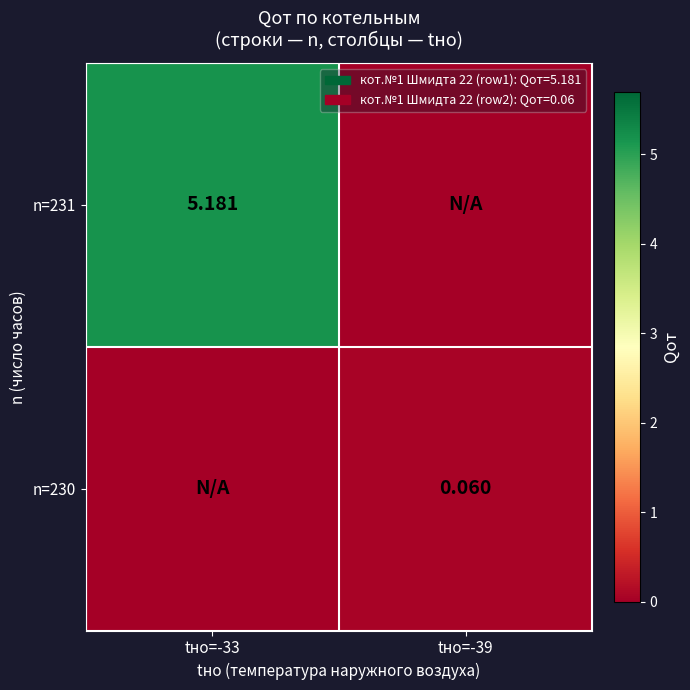

List the series in order of their peak value, lowest first.

n=230, n=231